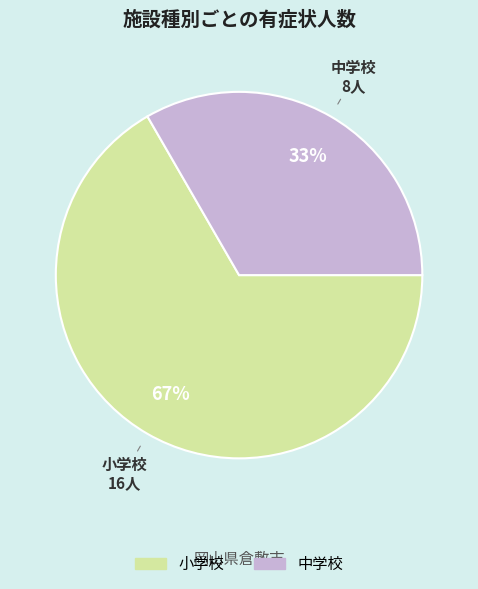

Does 中学校 account for over 50% of the chart?

No